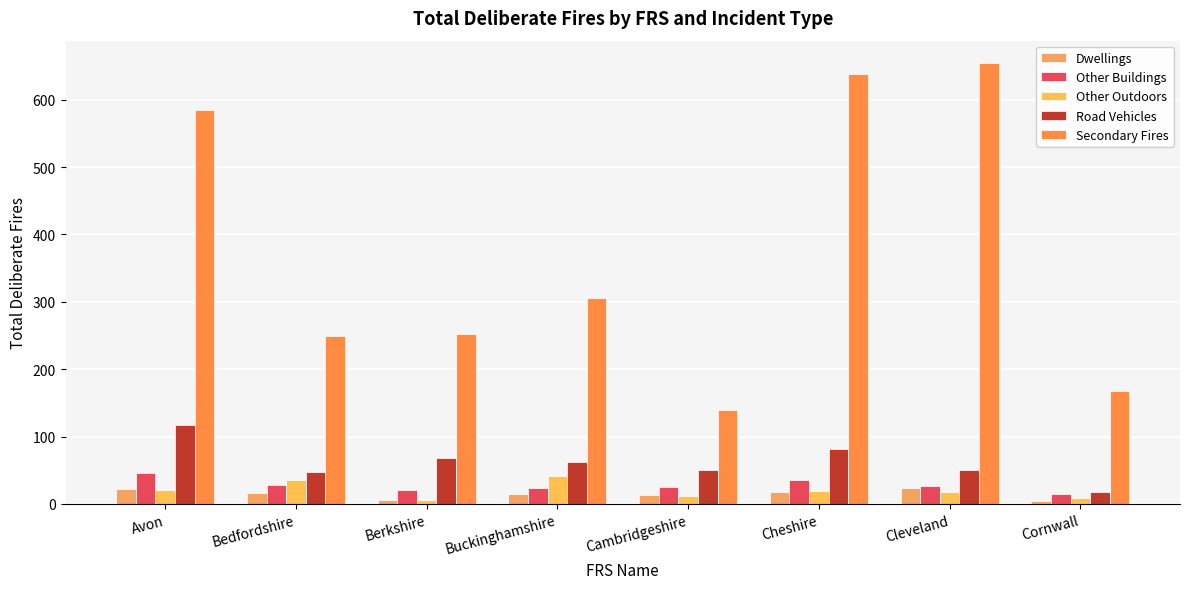

Reading left to right, transcribe all the data shown in this chart.

Dwellings: Avon=22	Bedfordshire=16	Berkshire=6	Buckinghamshire=14	Cambridgeshire=13	Cheshire=17	Cleveland=23	Cornwall=4
Other Buildings: Avon=46	Bedfordshire=28	Berkshire=21	Buckinghamshire=24	Cambridgeshire=25	Cheshire=36	Cleveland=27	Cornwall=15
Other Outdoors: Avon=21	Bedfordshire=35	Berkshire=6	Buckinghamshire=42	Cambridgeshire=11	Cheshire=19	Cleveland=18	Cornwall=9
Road Vehicles: Avon=117	Bedfordshire=47	Berkshire=68	Buckinghamshire=62	Cambridgeshire=50	Cheshire=82	Cleveland=51	Cornwall=18
Secondary Fires: Avon=585	Bedfordshire=250	Berkshire=252	Buckinghamshire=305	Cambridgeshire=139	Cheshire=639	Cleveland=655	Cornwall=168